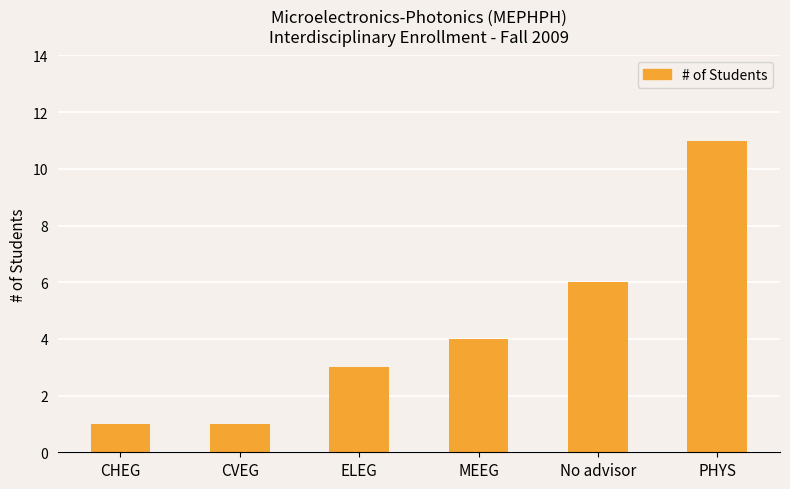

What is the value of the 4th bar from the left?

4